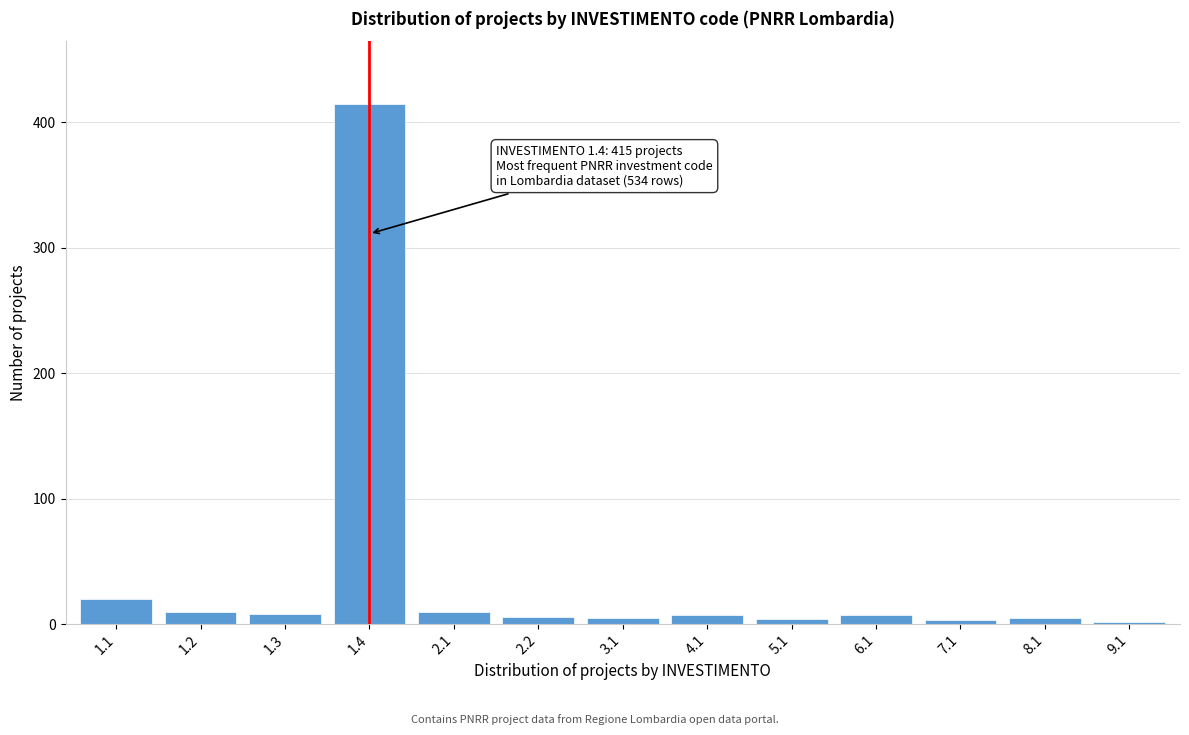

What is the maximum value shown in the chart?

415